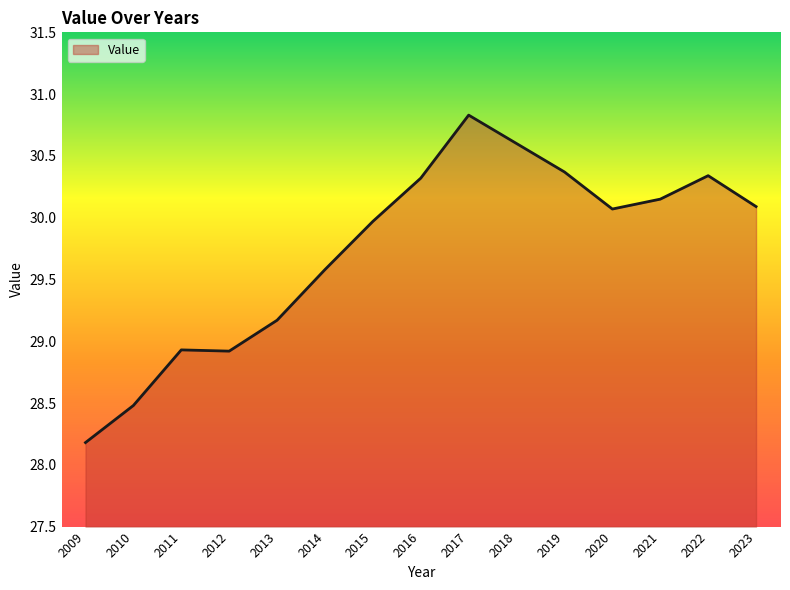

Which label corresponds to the largest value in the chart?

2017